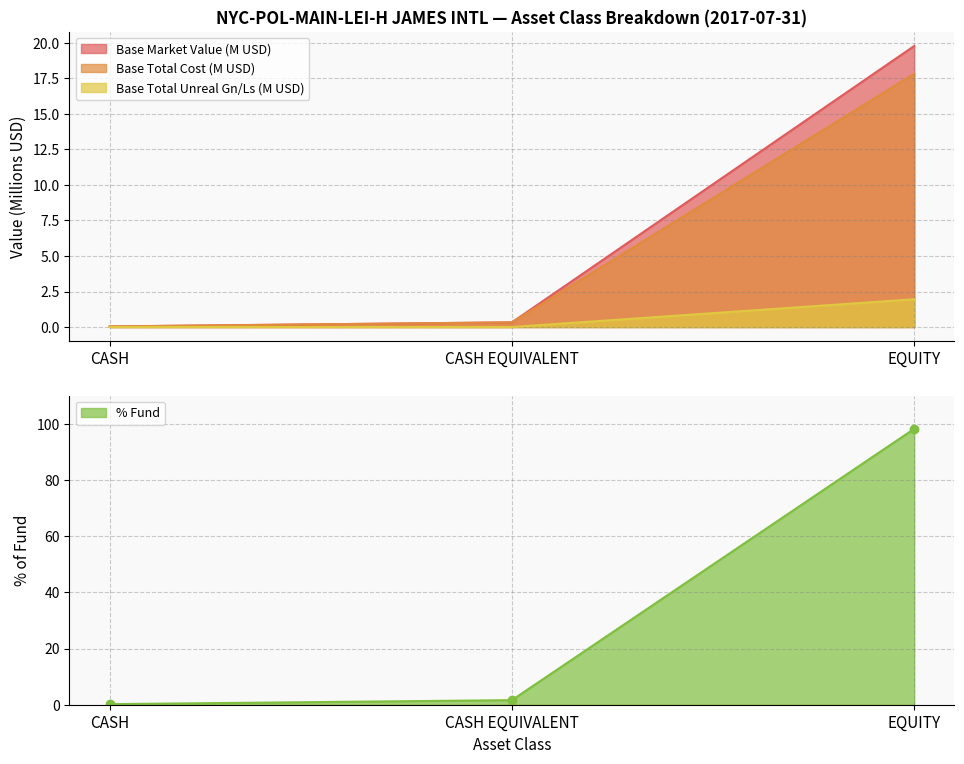

What is the difference between the maximum and minimum values in the Base Market Value series?

19.7